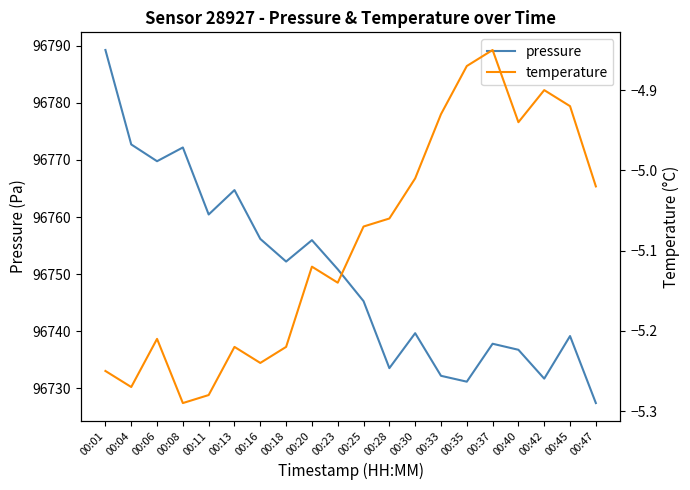

Is it true that pressure equals 25584.4 at 00:25?

False